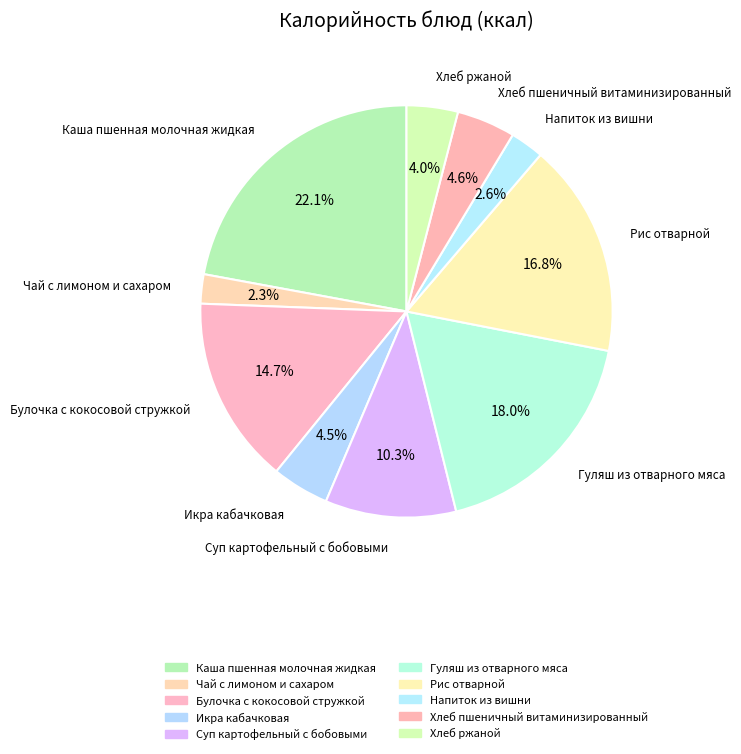

What percentage is the Хлеб ржаной slice, to the nearest percent?

4%